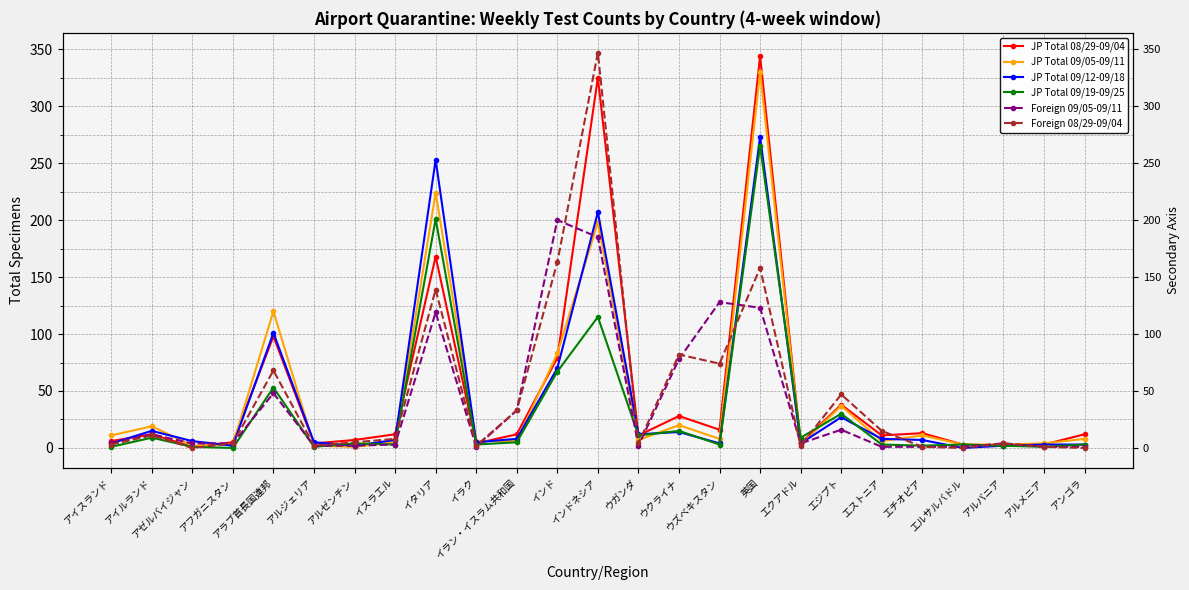

What is the difference between the maximum and minimum values in the JP Total 09/05-09/11 series?

329